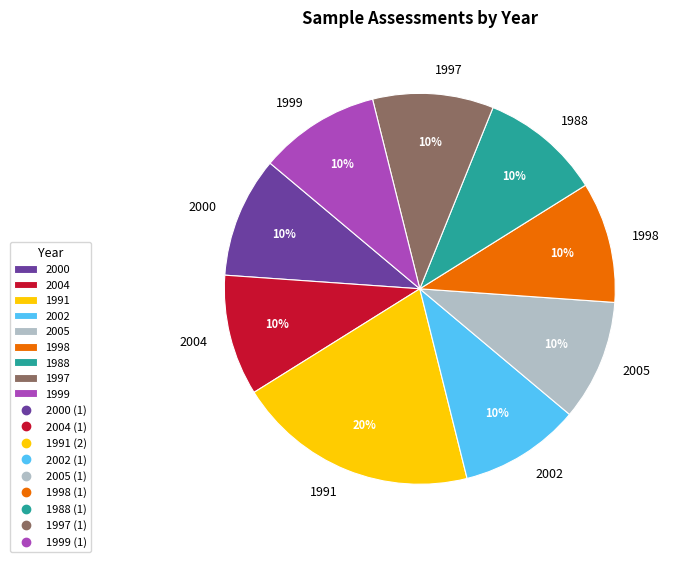

True or false: 1991 accounts for 1% of the total.

False